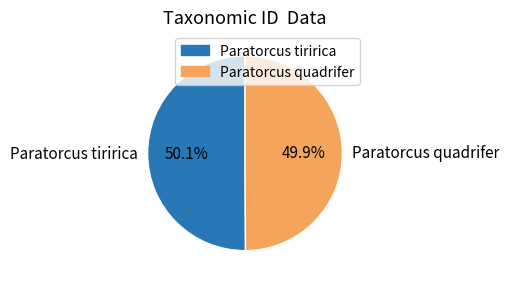

How many slices are in this pie chart?

2